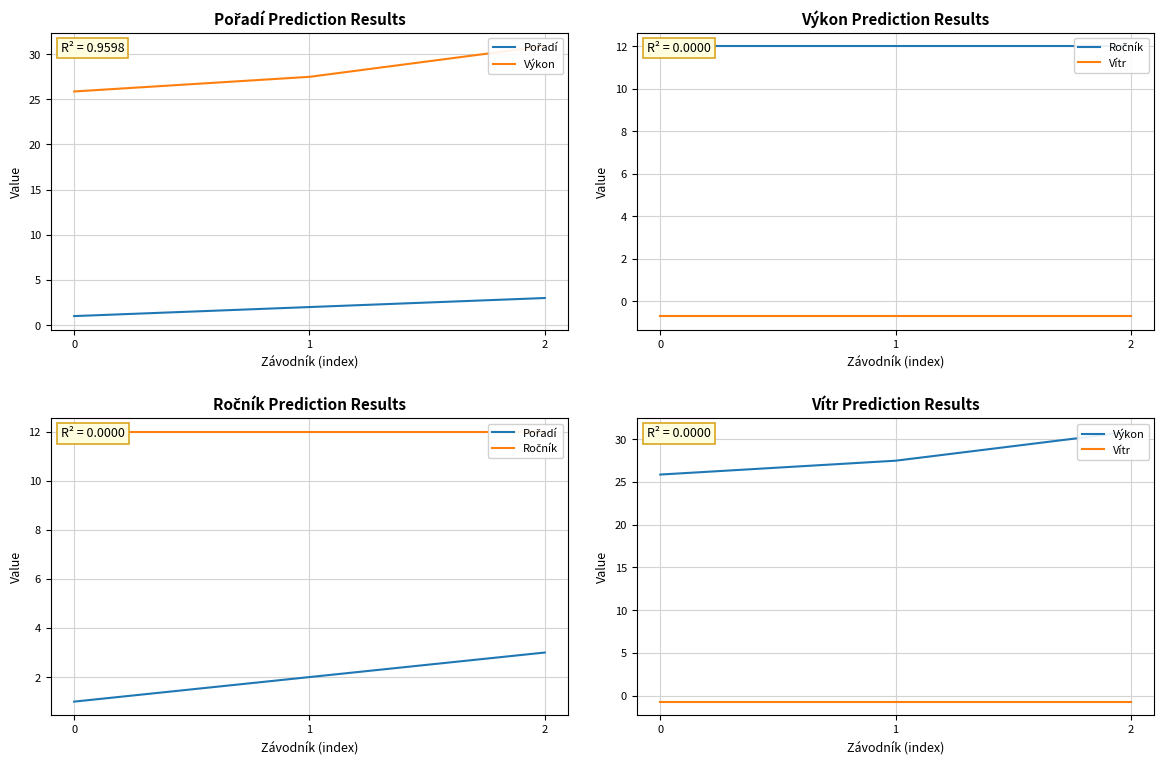

Does the chart display data point markers on the line(s)?

No